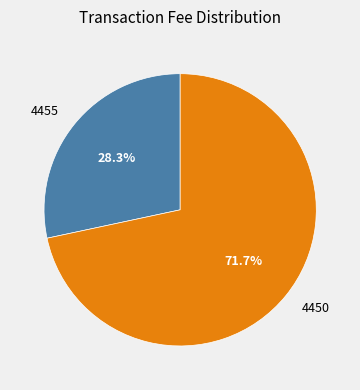

Approximately how many times larger is the value at 4455 compared to 4450?

0.4